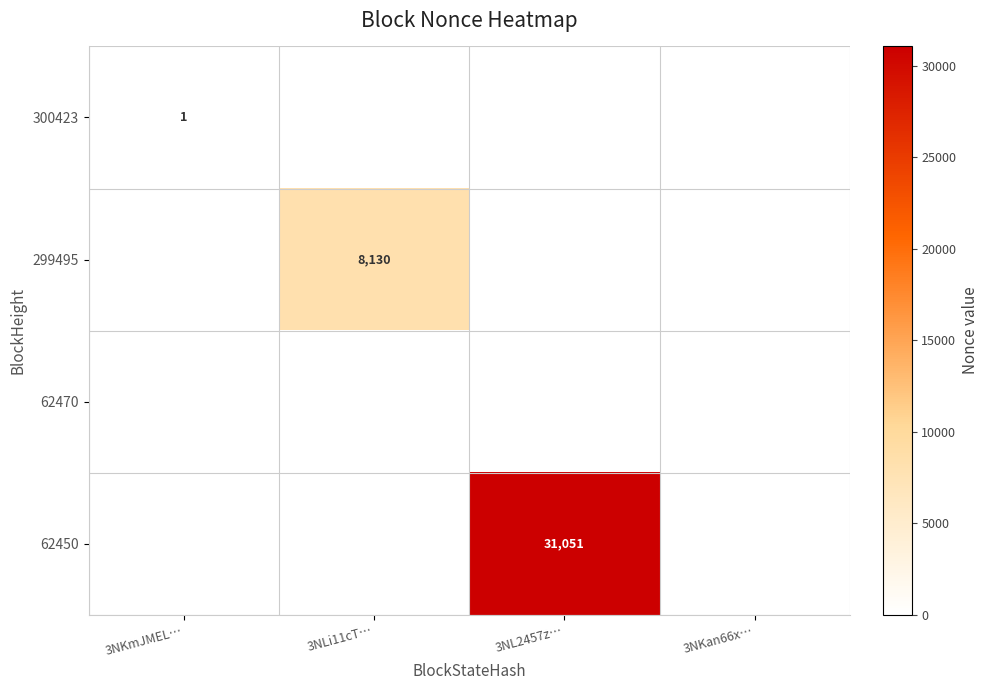

Is the value of 62470 at 3NLi11cT… greater than the value of 62450 at 3NKmJMEL…?

No